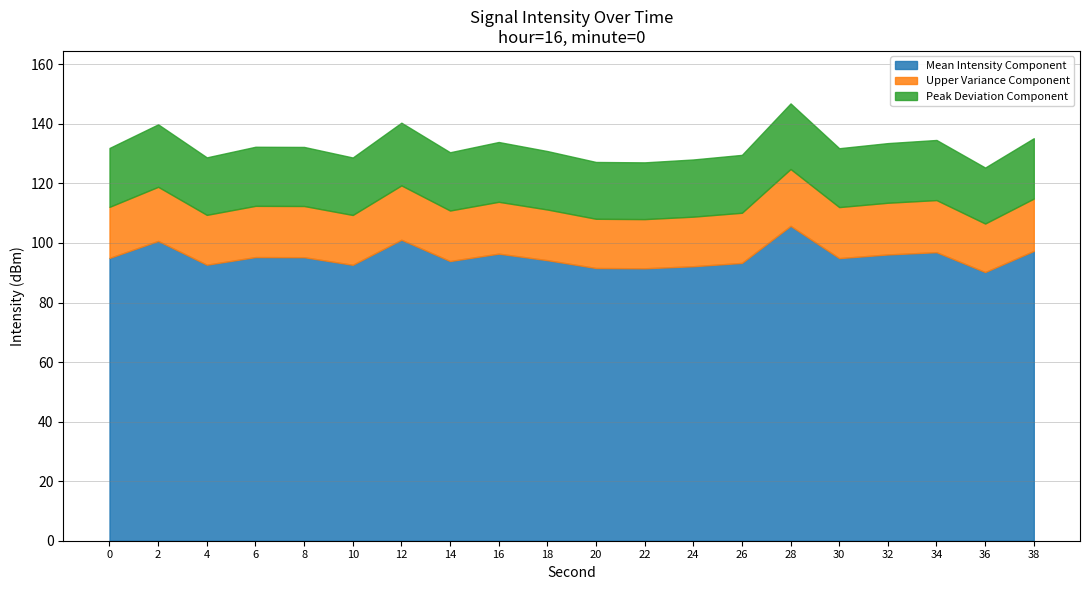

True or false: the data shows 56.6 at 0.

False